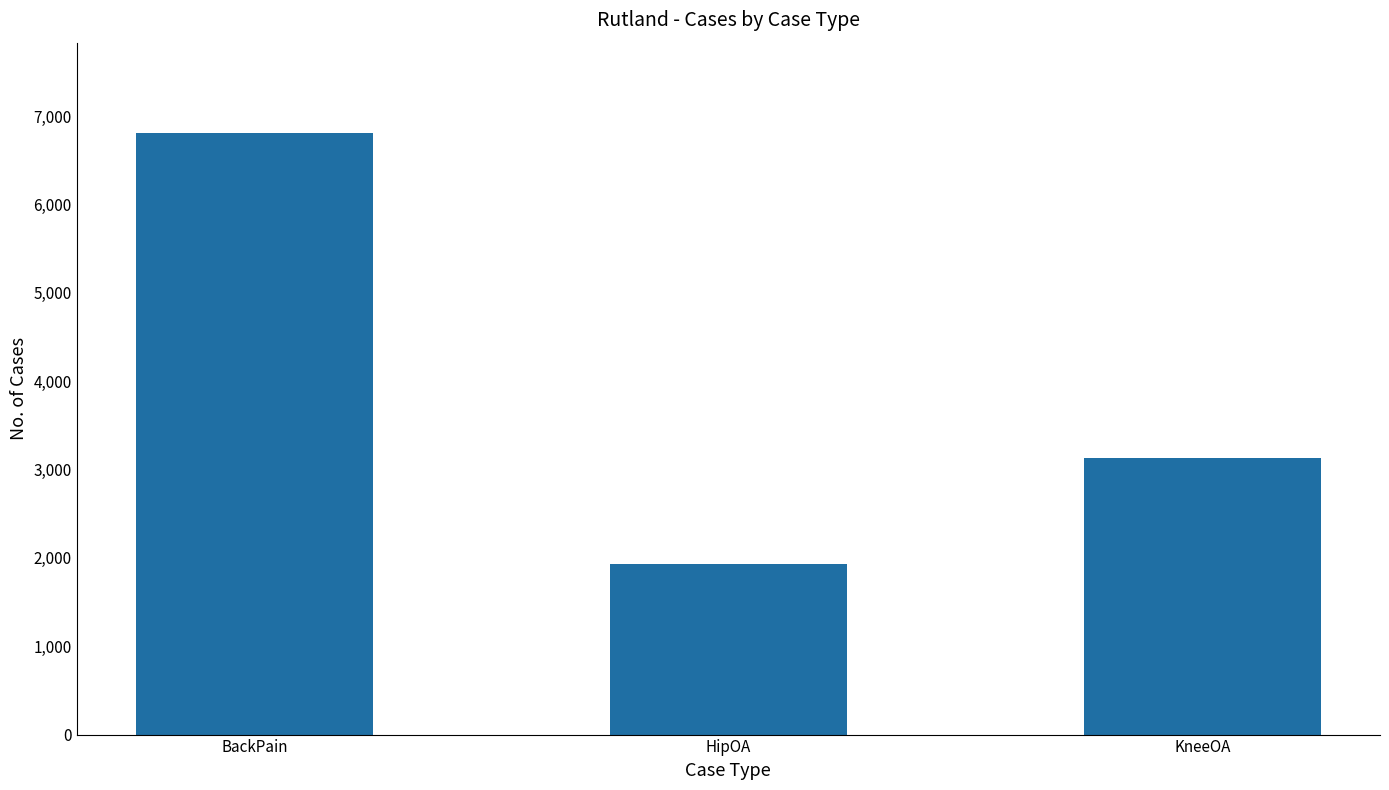

List the labels in order of value, largest first.

BackPain, KneeOA, HipOA